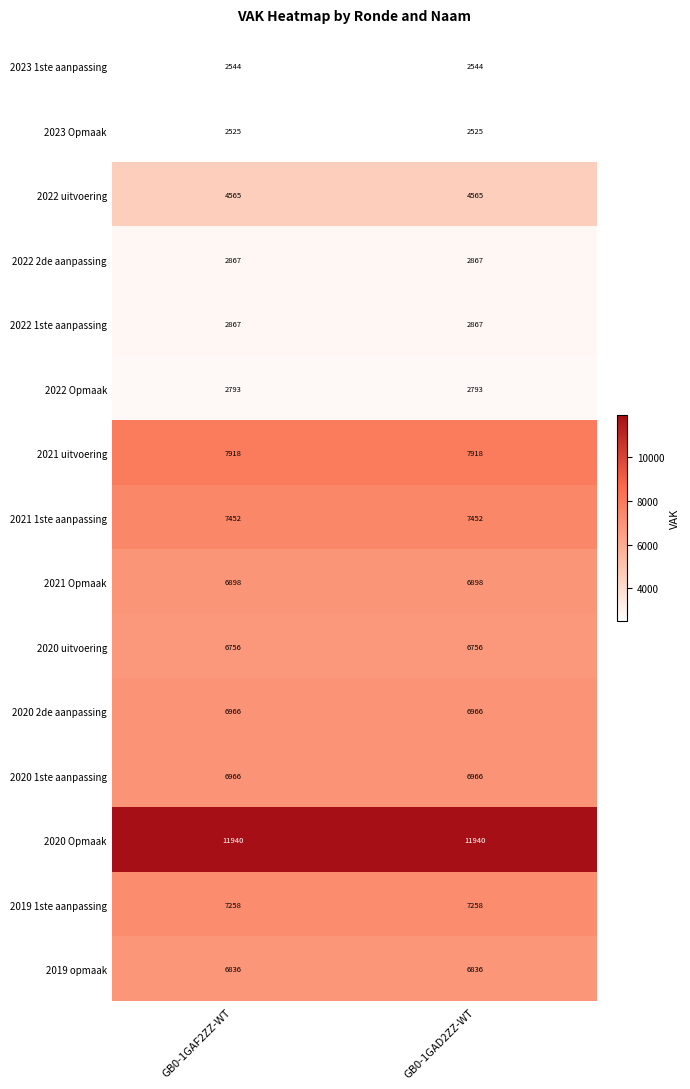

Reading left to right, transcribe all the data shown in this chart.

2023 1ste aanpassing: 2544	2544
2023 Opmaak: 2525	2525
2022 uitvoering: 4565	4565
2022 2de aanpassing: 2867	2867
2022 1ste aanpassing: 2867	2867
2022 Opmaak: 2793	2793
2021 uitvoering: 7918	7918
2021 1ste aanpassing: 7452	7452
2021 Opmaak: 6898	6898
2020 uitvoering: 6756	6756
2020 2de aanpassing: 6966	6966
2020 1ste aanpassing: 6966	6966
2020 Opmaak: 11940	11940
2019 1ste aanpassing: 7258	7258
2019 opmaak: 6836	6836